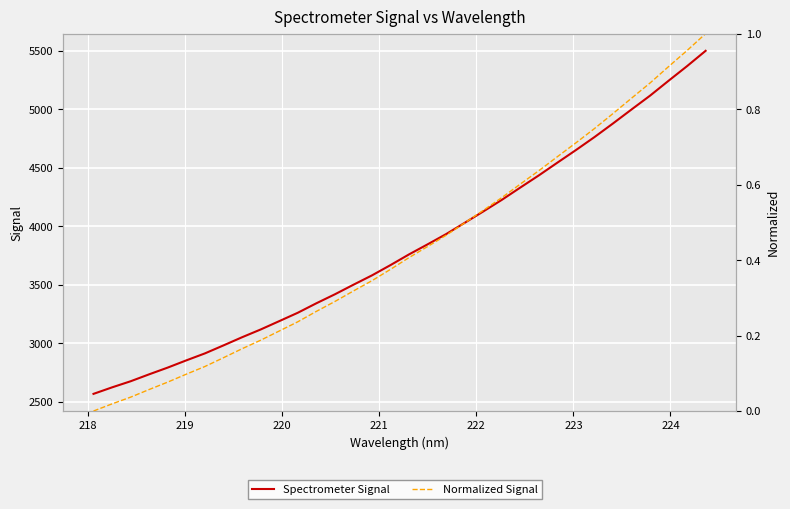

True or false: Normalized Signal has a value of 0.3 at 10.

False